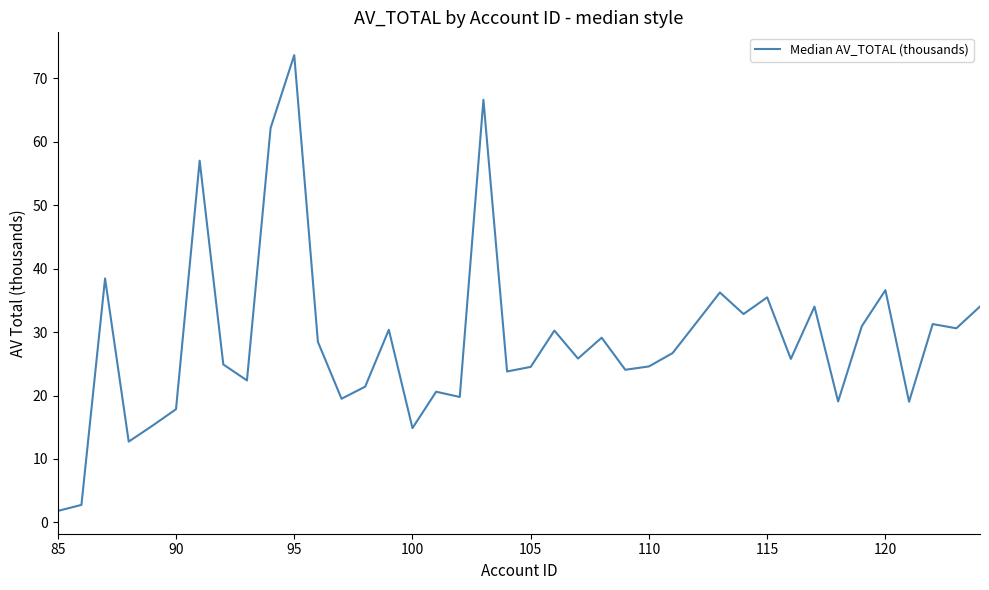

What is the smallest value displayed?

1.8